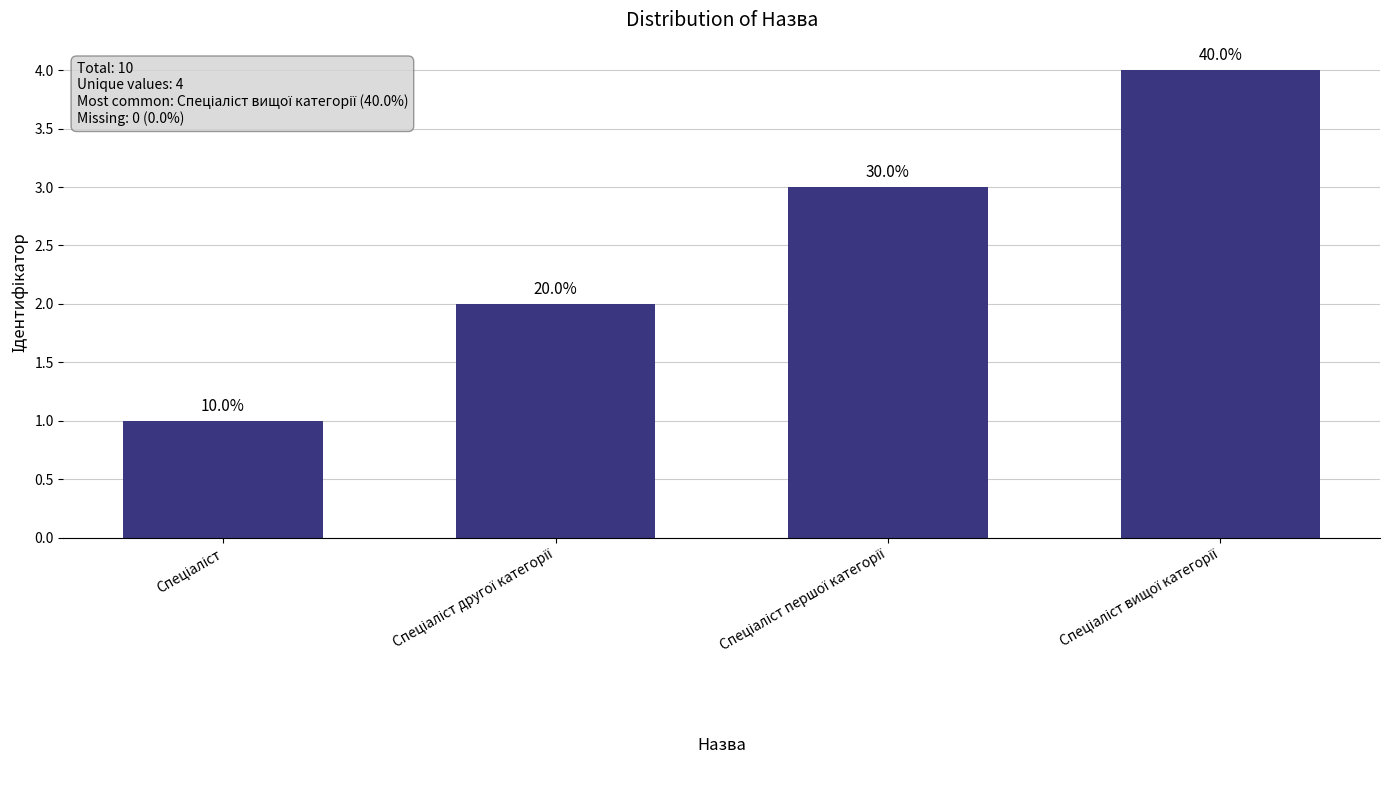

Where does the data first go above 3?

Спеціаліст вищої категорії